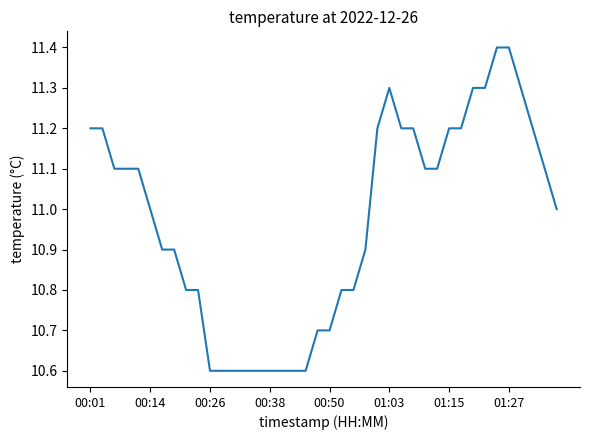

What is the difference between the maximum and minimum values?

0.8